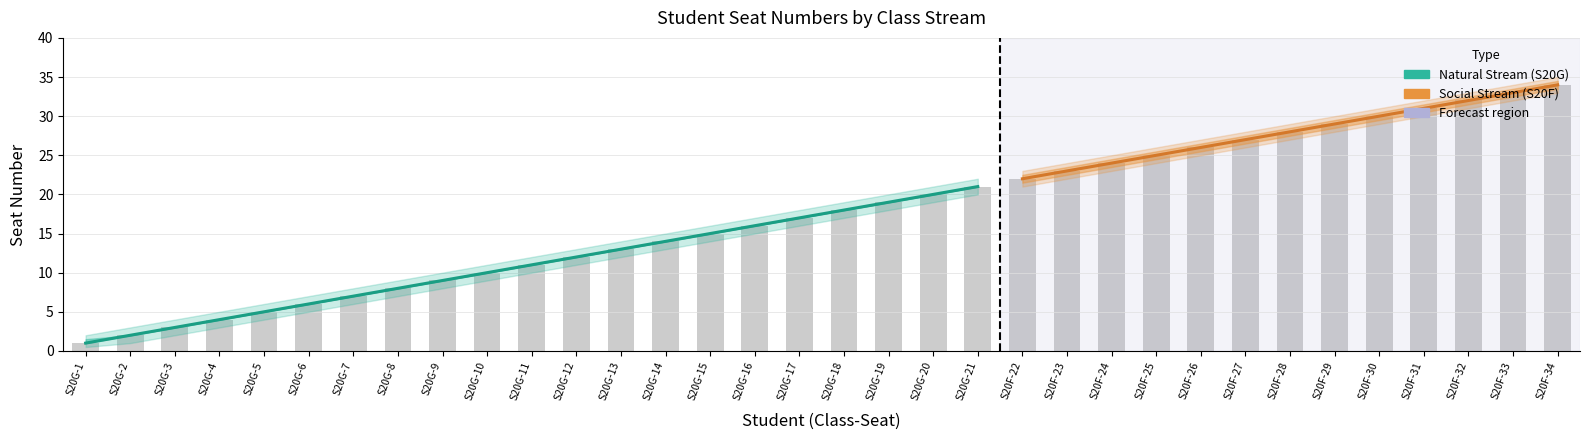

How many groups of bars are there?

34